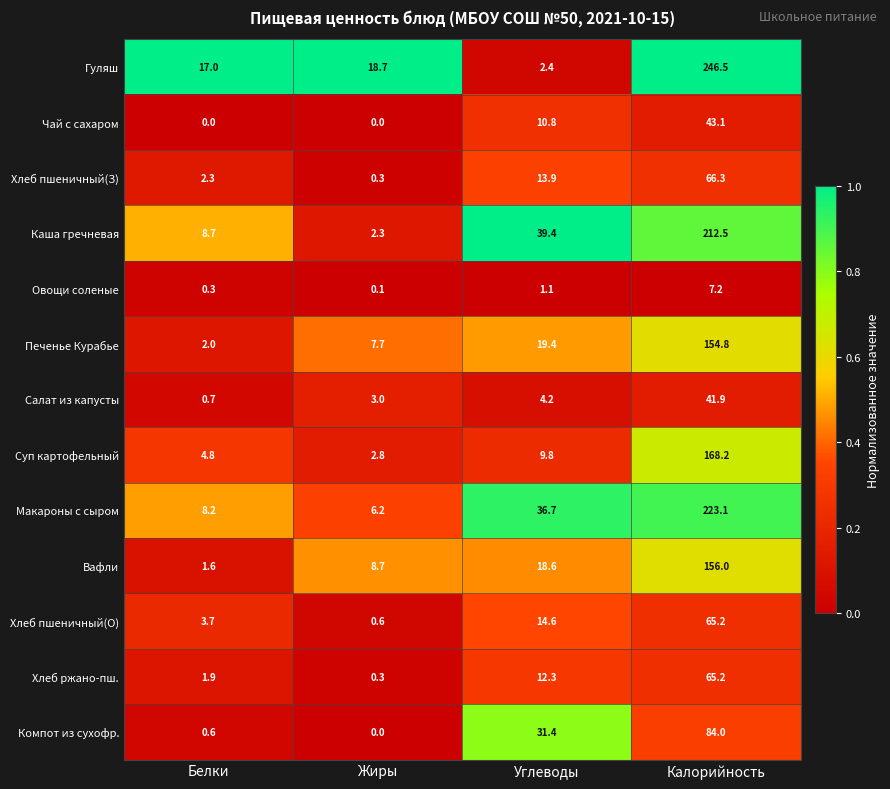

At which category is the sum across all series the highest?

Калорийность